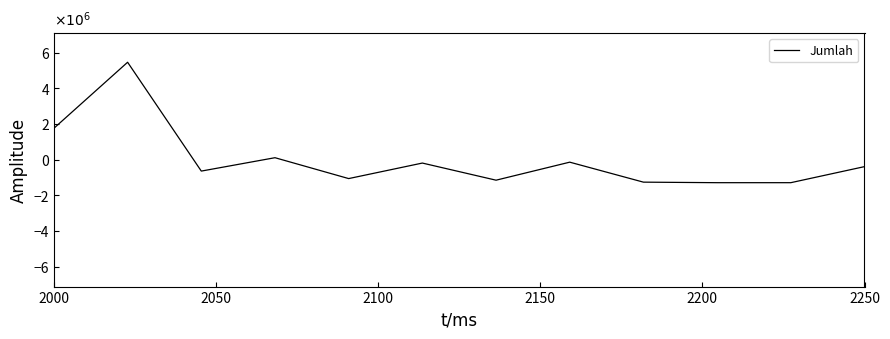

What is the smallest value displayed?

-1.3